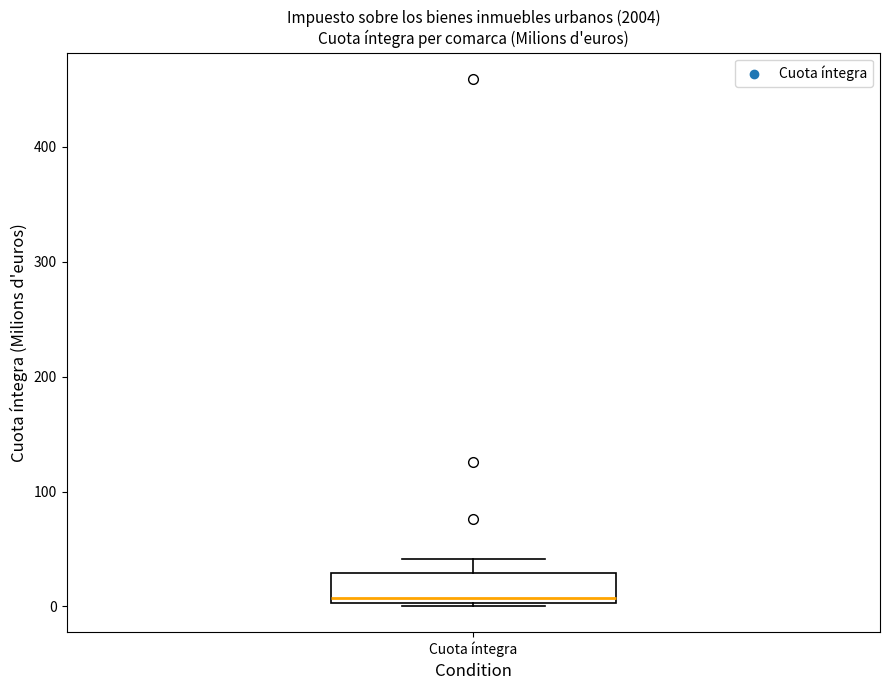

Read this box plot against the y-axis: the position of the median line, the range covered by the box, and the ends of both whiskers. The values are not printed on the chart, so give them approximately, as read against the axis.

median 10, box 0 to 30, whiskers 0 to 40